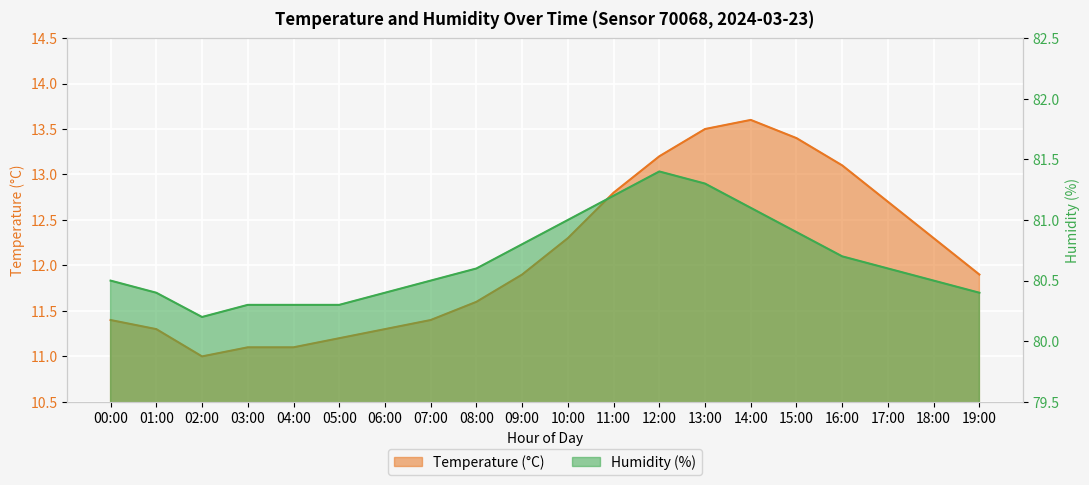

Reading left to right, list all the values displayed in this chart.

temperature: 00:00=11.4	01:00=11.3	02:00=11.0	03:00=11.1	04:00=11.1	05:00=11.2	06:00=11.3	07:00=11.4	08:00=11.6	09:00=11.9	10:00=12.3	11:00=12.8	12:00=13.2	13:00=13.5	14:00=13.6	15:00=13.4	16:00=13.1	17:00=12.7	18:00=12.3	19:00=11.9
humidity: 00:00=80.5	01:00=80.4	02:00=80.2	03:00=80.3	04:00=80.3	05:00=80.3	06:00=80.4	07:00=80.5	08:00=80.6	09:00=80.8	10:00=81.0	11:00=81.2	12:00=81.4	13:00=81.3	14:00=81.1	15:00=80.9	16:00=80.7	17:00=80.6	18:00=80.5	19:00=80.4